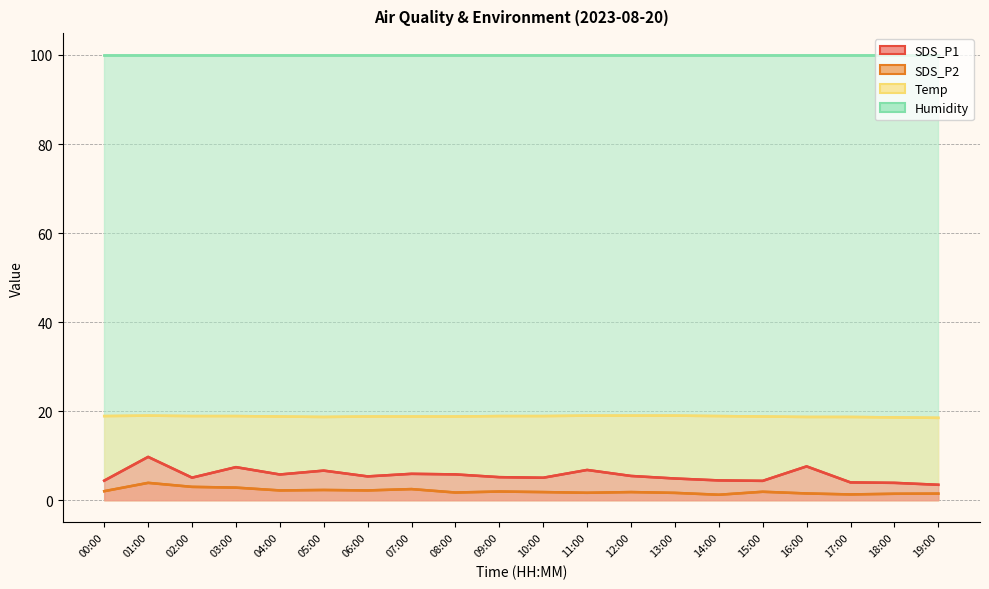

At which category does SDS_P1 reach its first local valley?

02:00